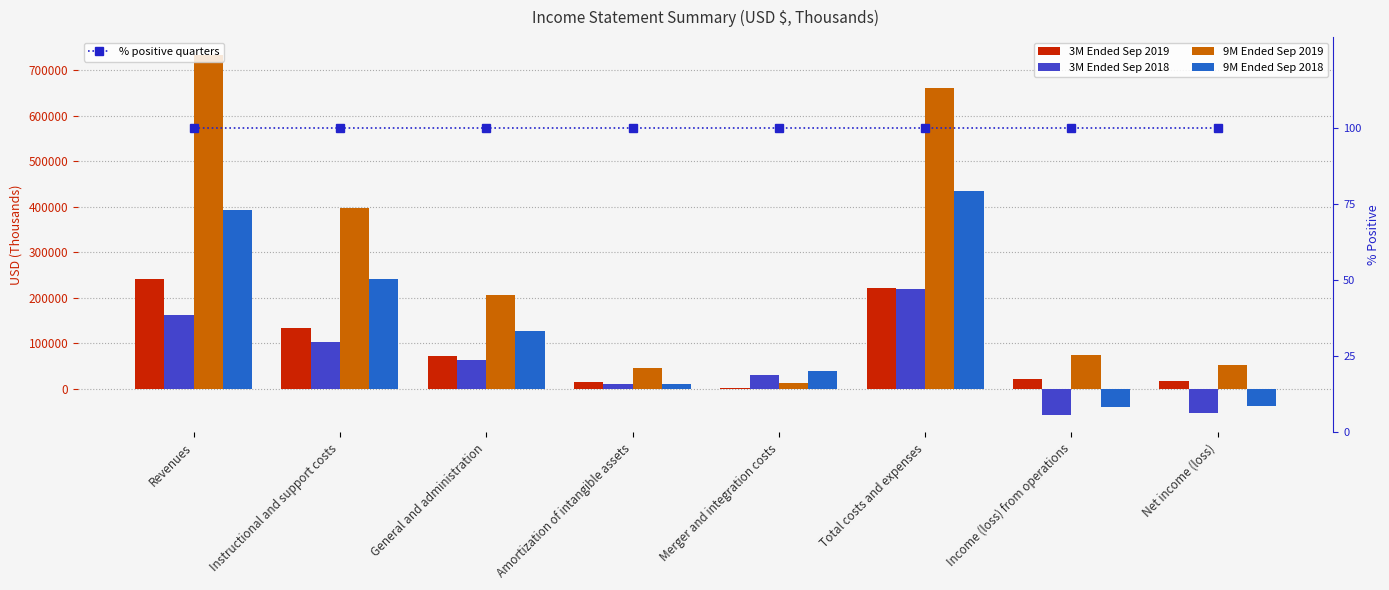

Does the chart contain stacked bars?

No